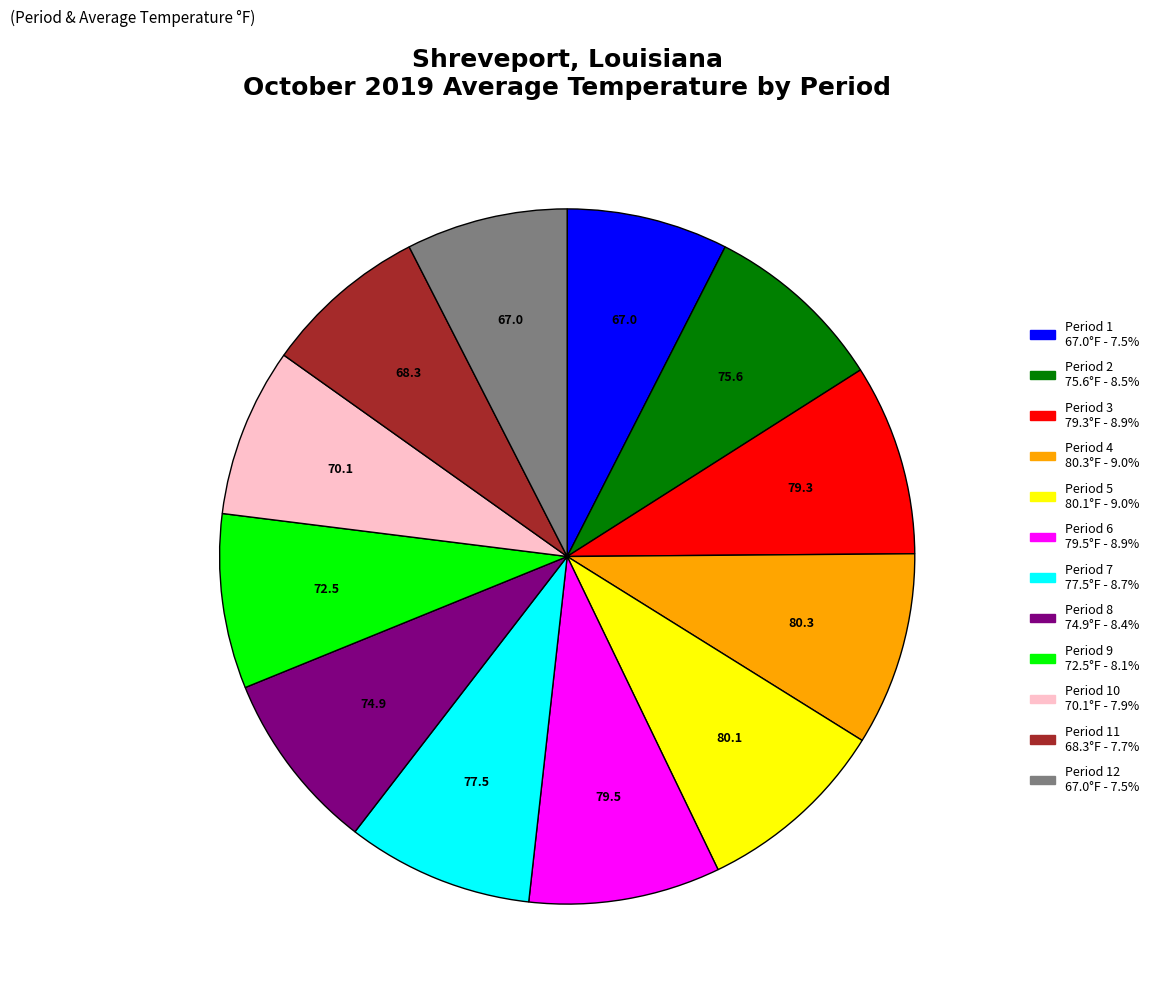

Is there any slice that represents more than half of the pie?

No